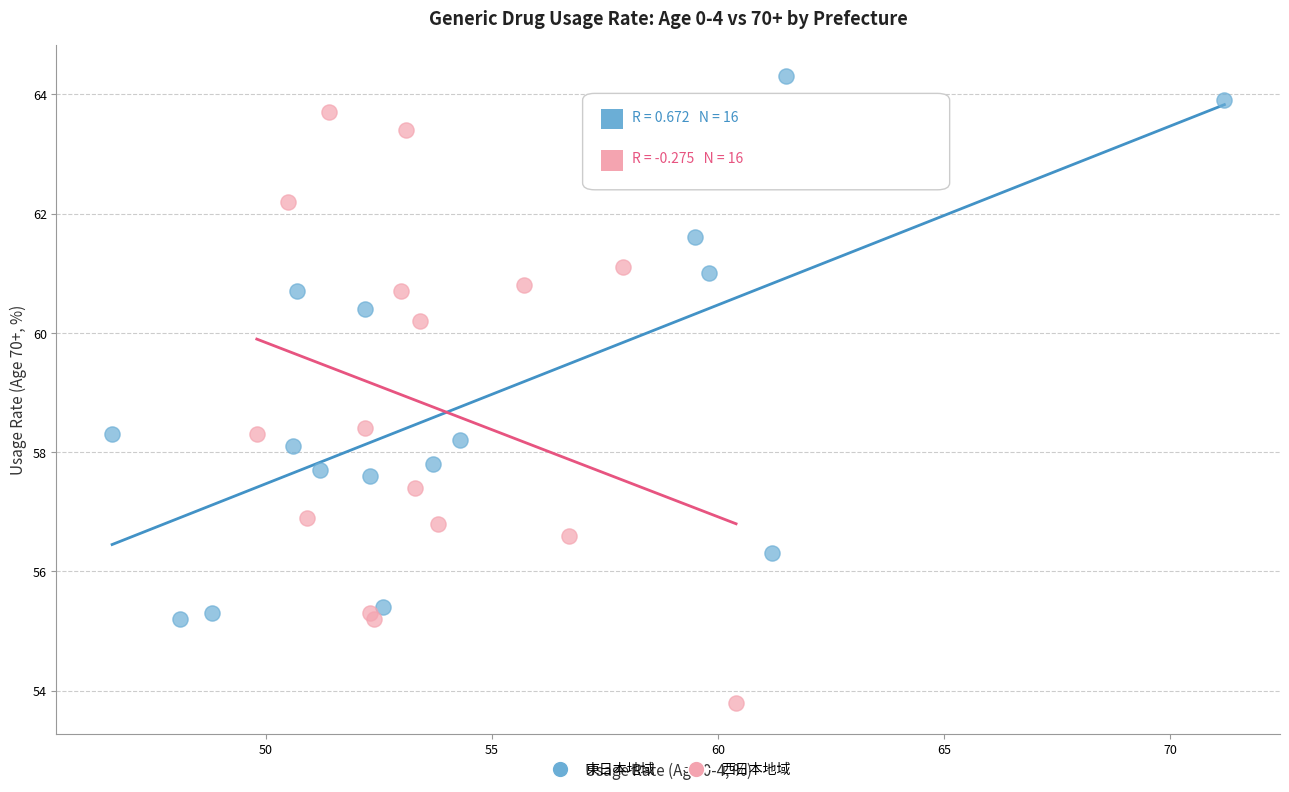

Which series reaches the maximum Y coordinate?

東日本地域